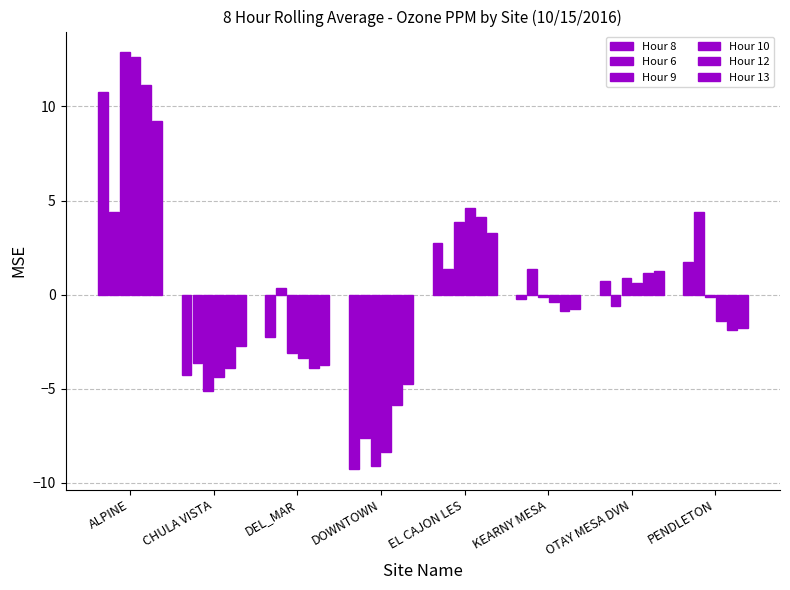

Reading left to right, transcribe all the data shown in this chart.

Hour 8: 10.8	-4.2	-2.2	-9.2	2.8	-0.2	0.8	1.8
Hour 6: 4.4	-3.6	0.4	-7.6	1.4	1.4	-0.6	4.4
Hour 9: 12.9	-5.1	-3.1	-9.1	3.9	-0.1	0.9	-0.1
Hour 10: 12.6	-4.4	-3.4	-8.4	4.6	-0.4	0.6	-1.4
Hour 12: 11.1	-3.9	-3.9	-5.9	4.1	-0.9	1.1	-1.9
Hour 13: 9.2	-2.8	-3.8	-4.8	3.2	-0.8	1.3	-1.8